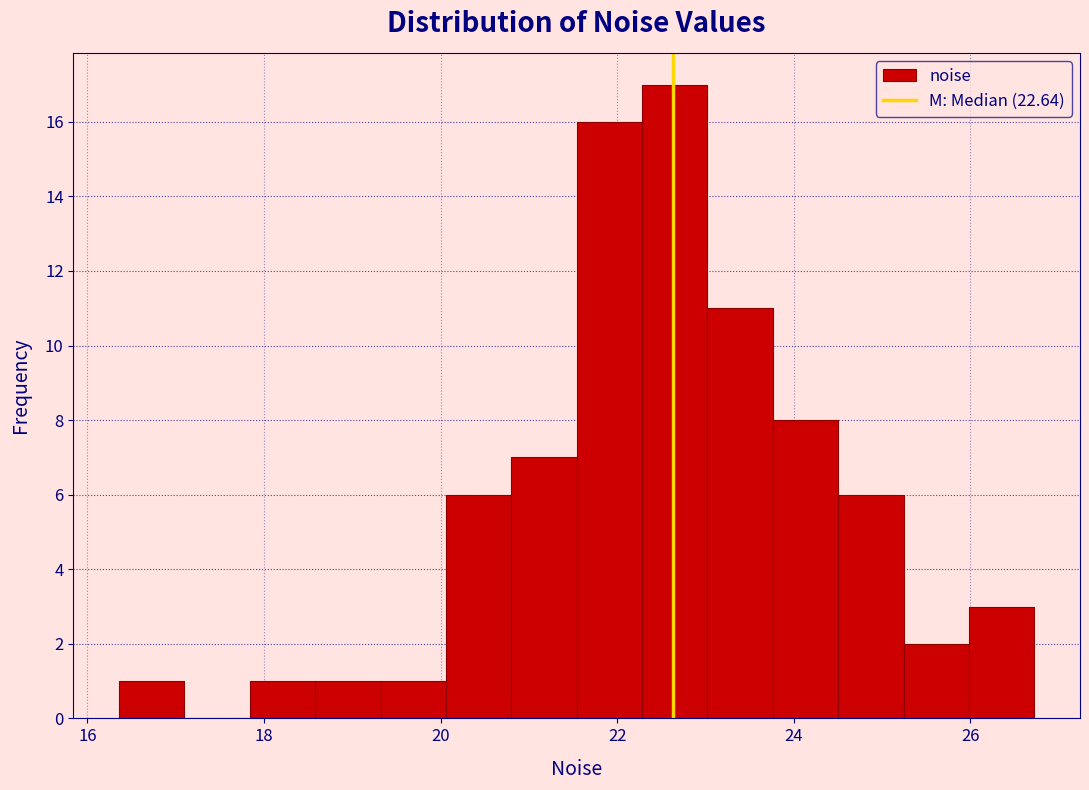

Around what value on the x-axis is the tallest bar? Give the approximate position of its centre, as read against the axis.

22.6